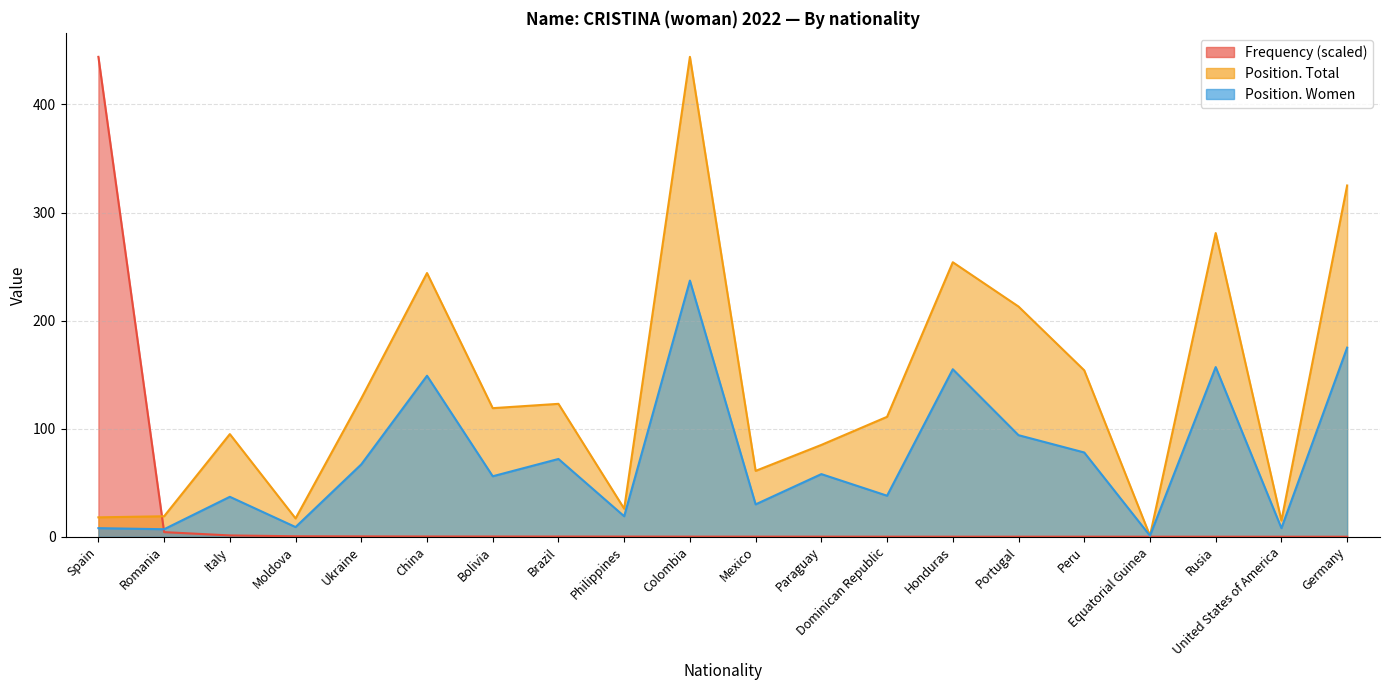

How many interior local valleys does the Position. Total series have?

6